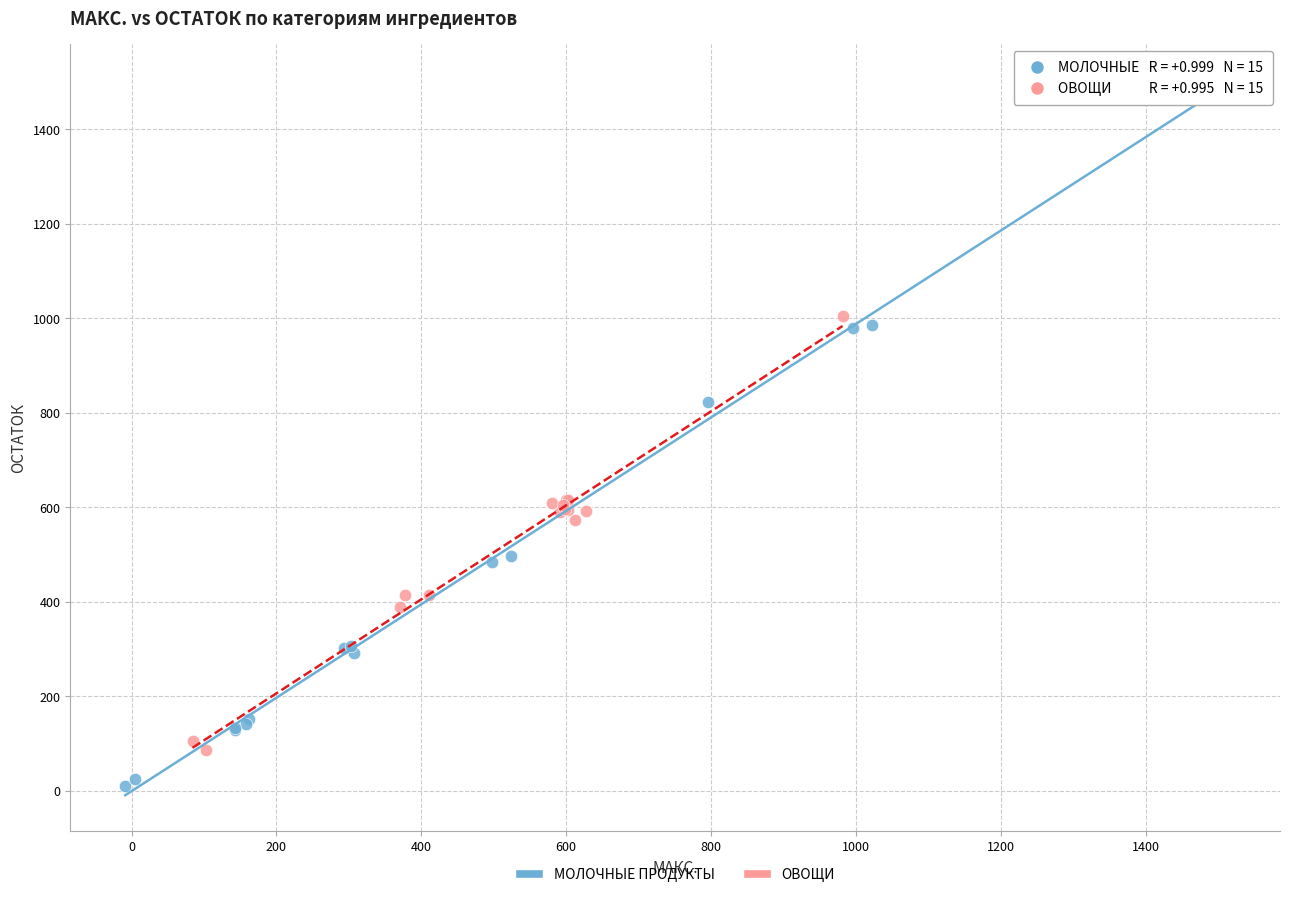

Which series contains the lowest Y value?

МОЛОЧНЫЕ ПРОДУКТЫ